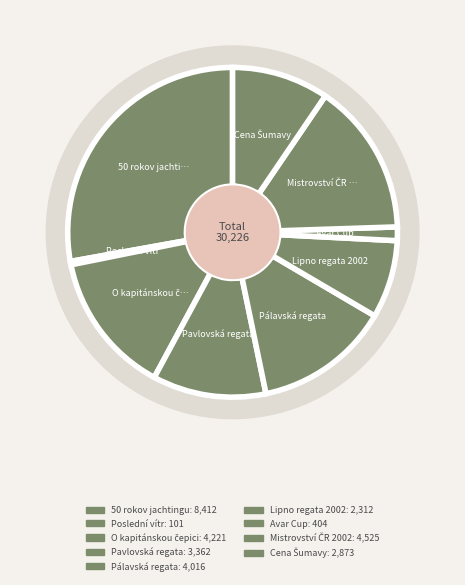

The Poslední vítr slice represents 1% of the pie. True or false?

False